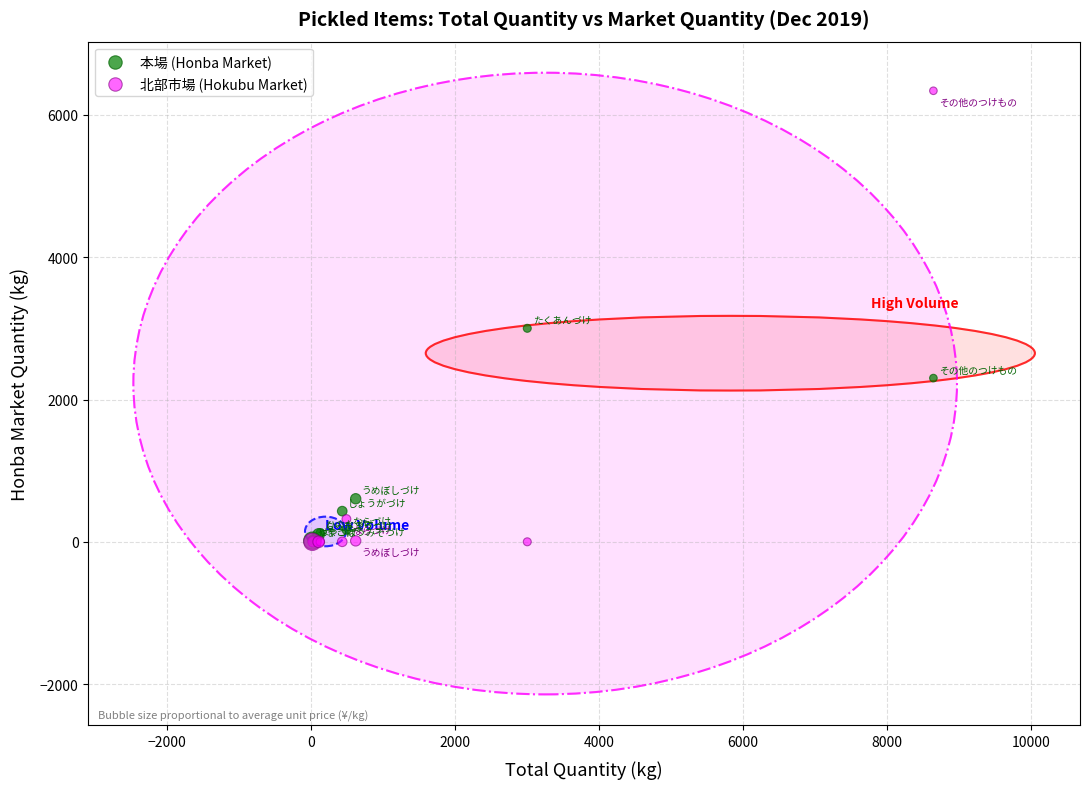

Which series contains the highest Y value?

北部市場 (Hokubu Market)